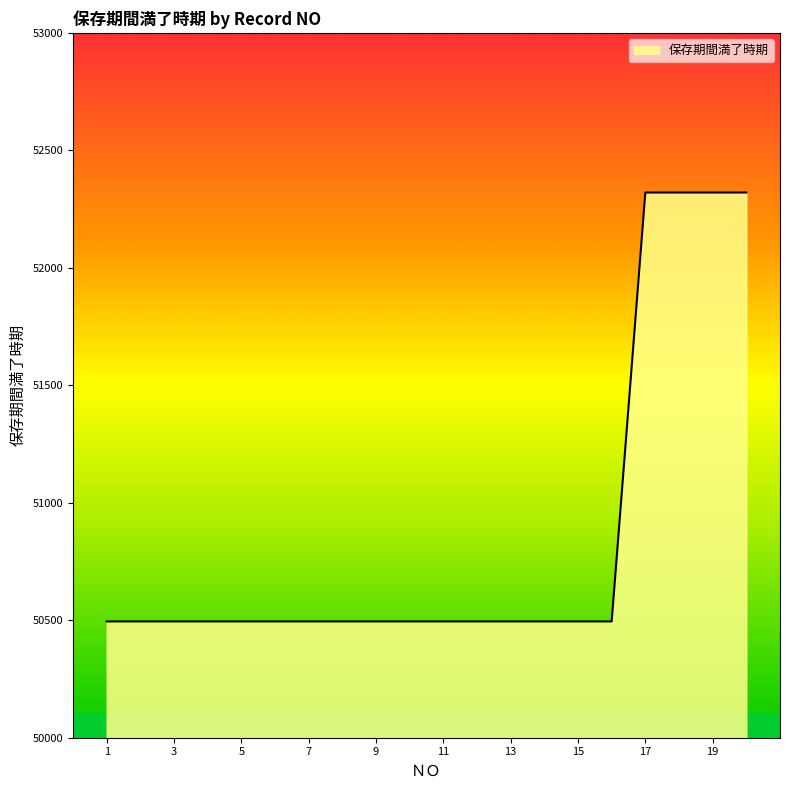

What is the sum of all values?

1017204